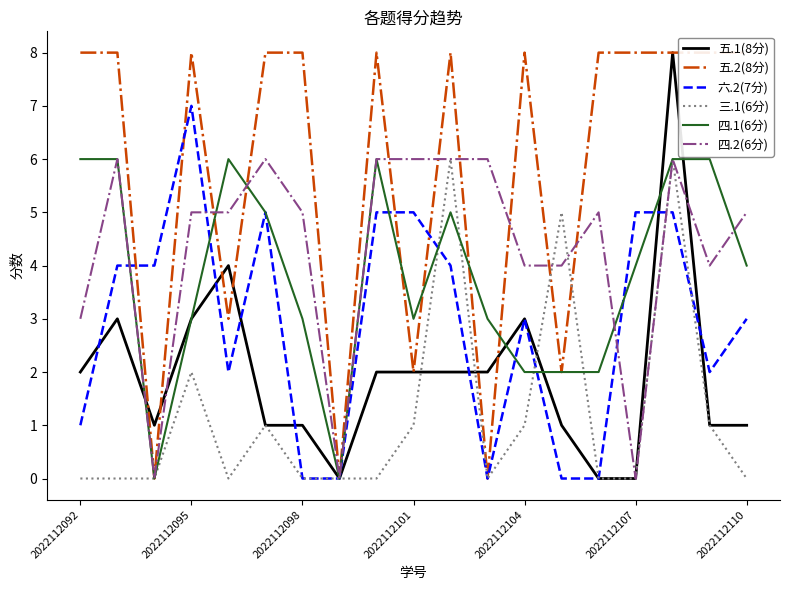

At how many categories does at least one series exceed 2?

18